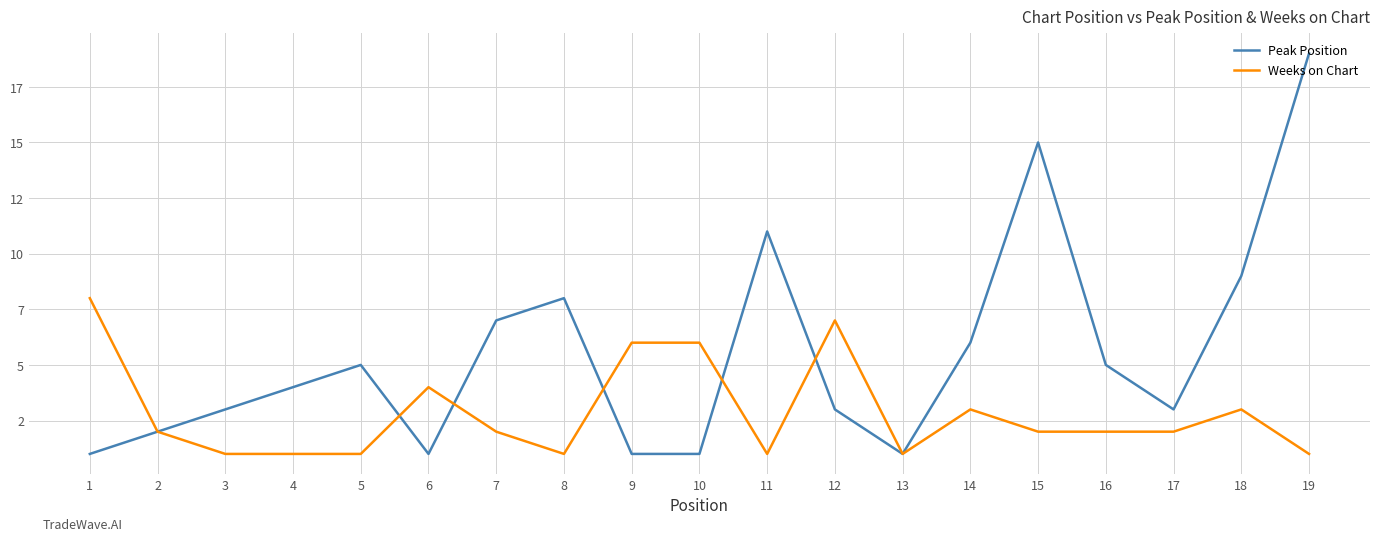

Is the value of Peak Position at 18 greater than the value of Weeks on Chart at 19?

Yes